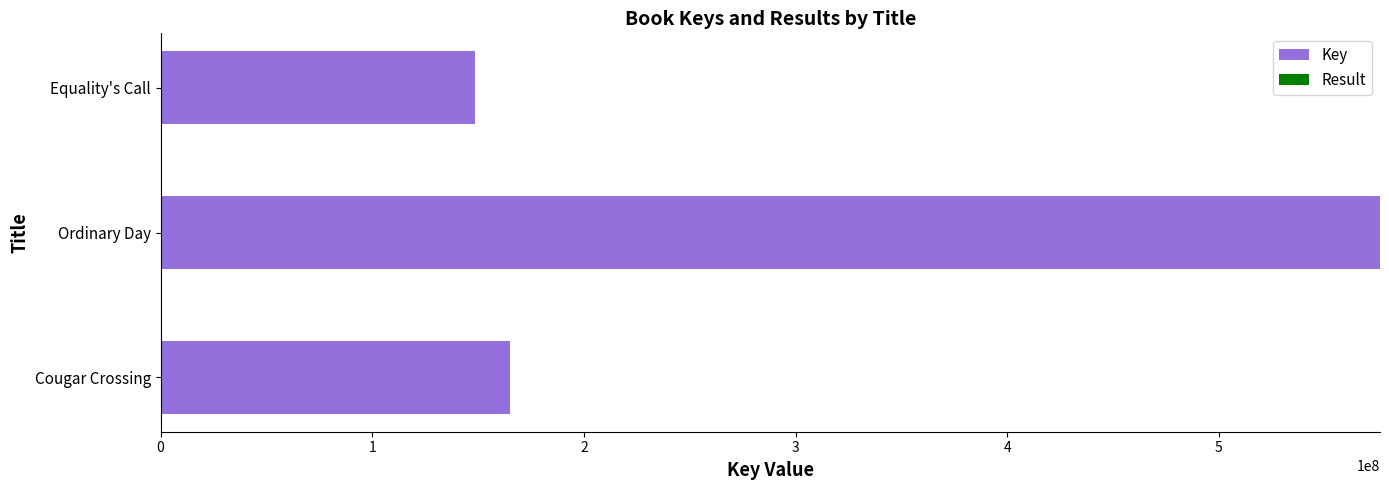

At which label does Key reach its peak?

Ordinary Day